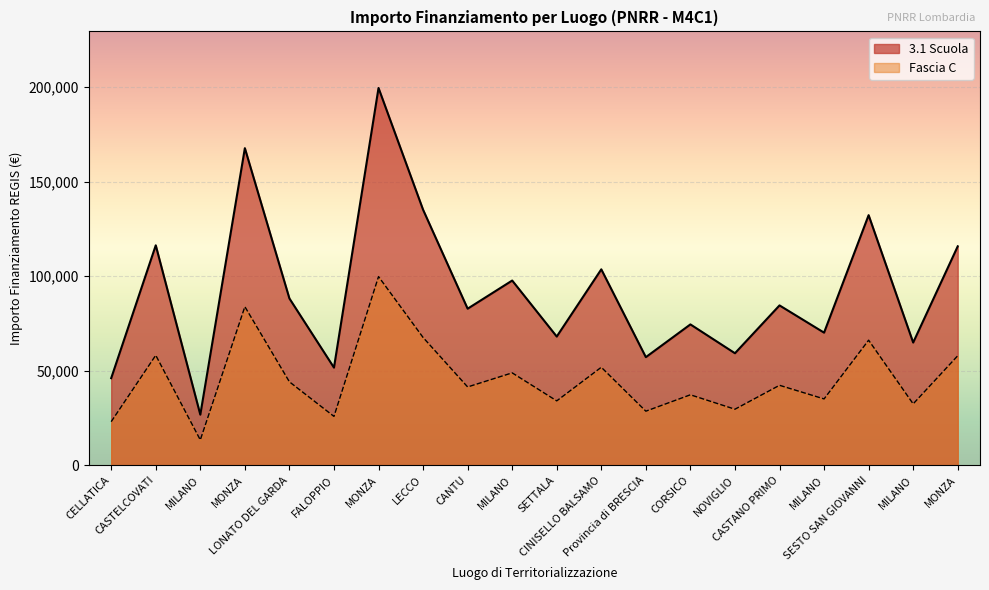

How many data points in 3.1 Scuola are above 84538?

10